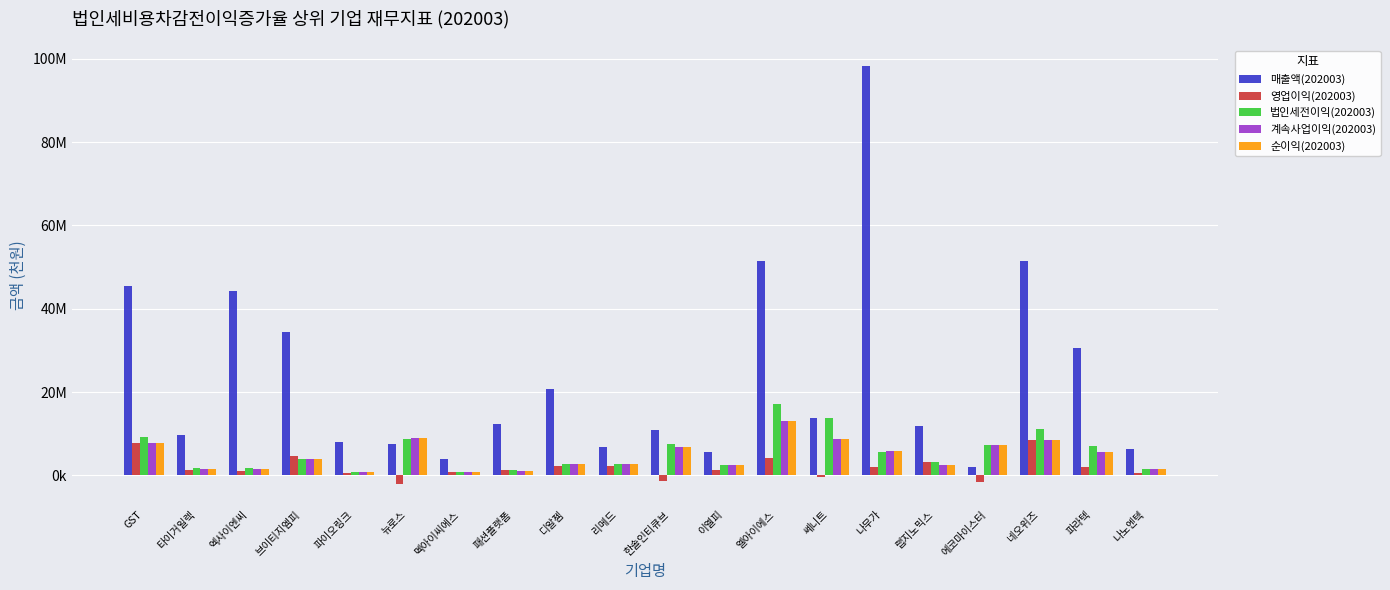

Which series changed the most between GST and 디알젬?

매출액(202003)